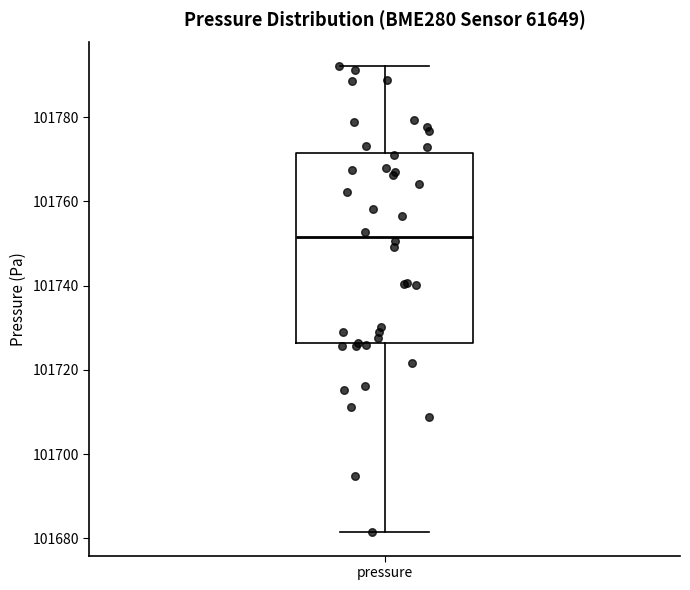

Read this box plot against the y-axis: the position of the median line, the range covered by the box, and the ends of both whiskers. The values are not printed on the chart, so give them approximately, as read against the axis.

median 101752, box 101726 to 101772, whiskers 101682 to 101792